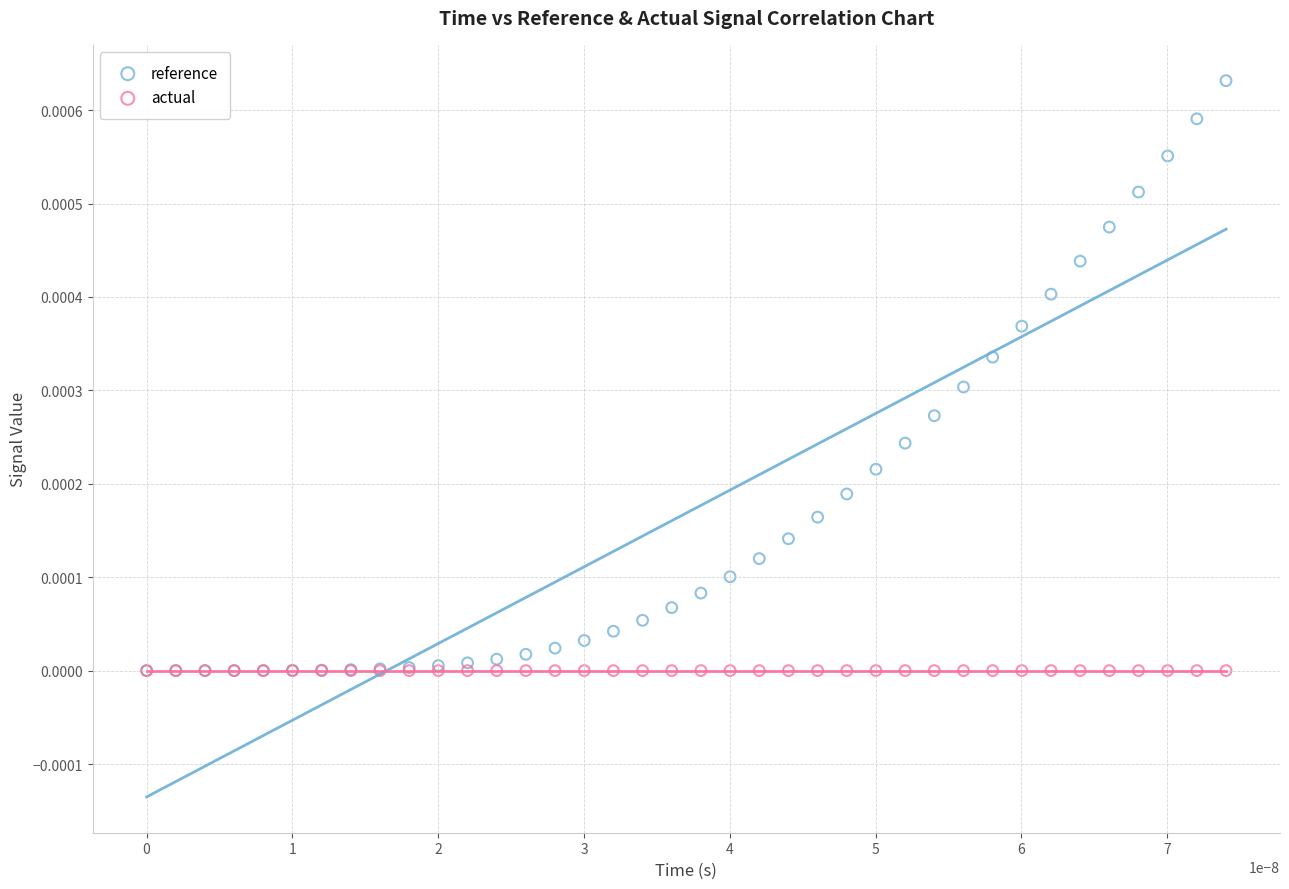

What are all the series names shown in the legend?

reference, actual